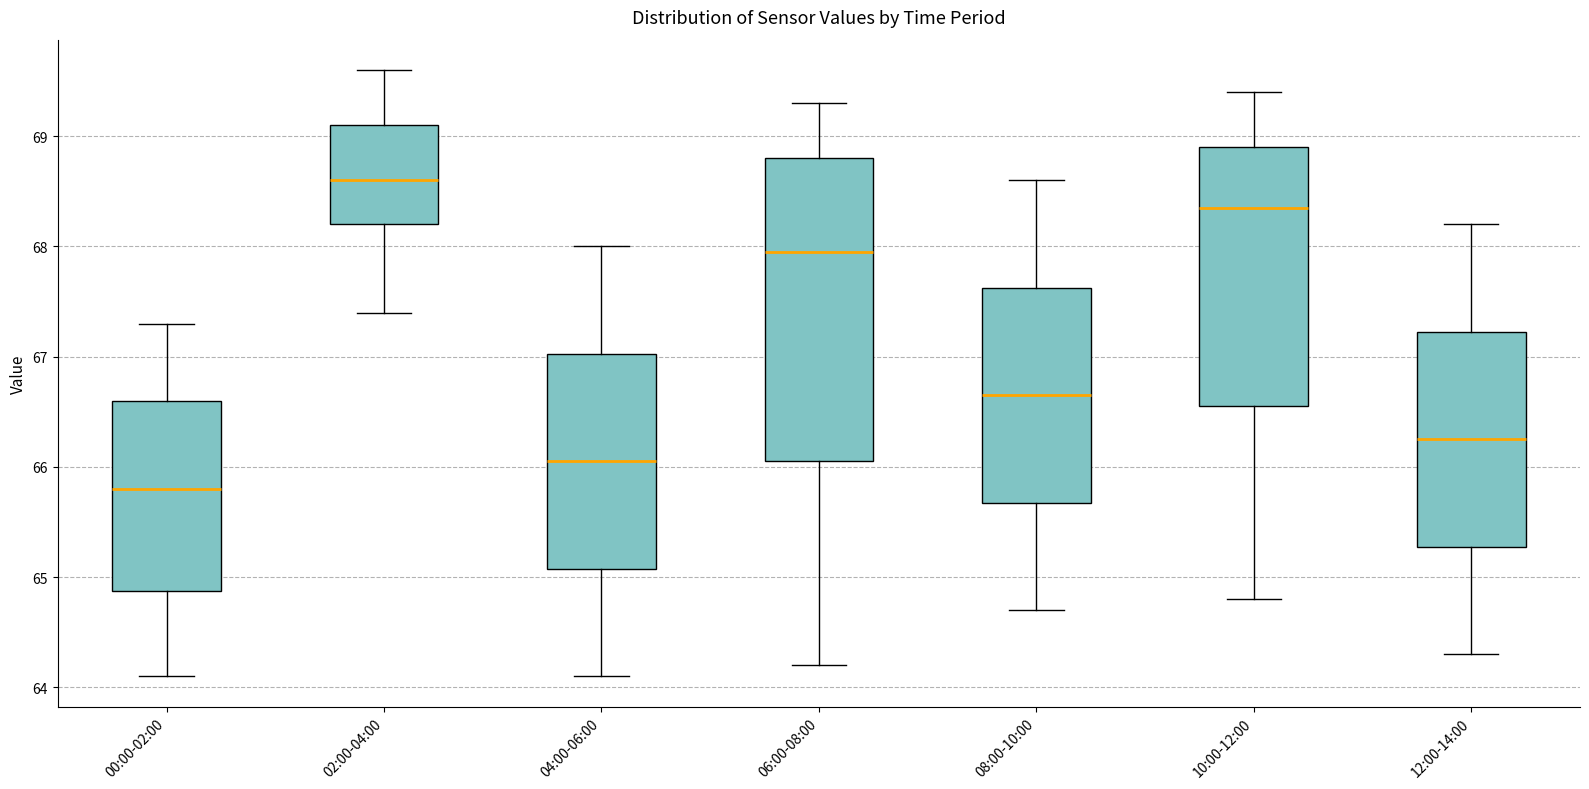

Which box is the tallest, from its lower edge to its upper edge?

06:00-08:00